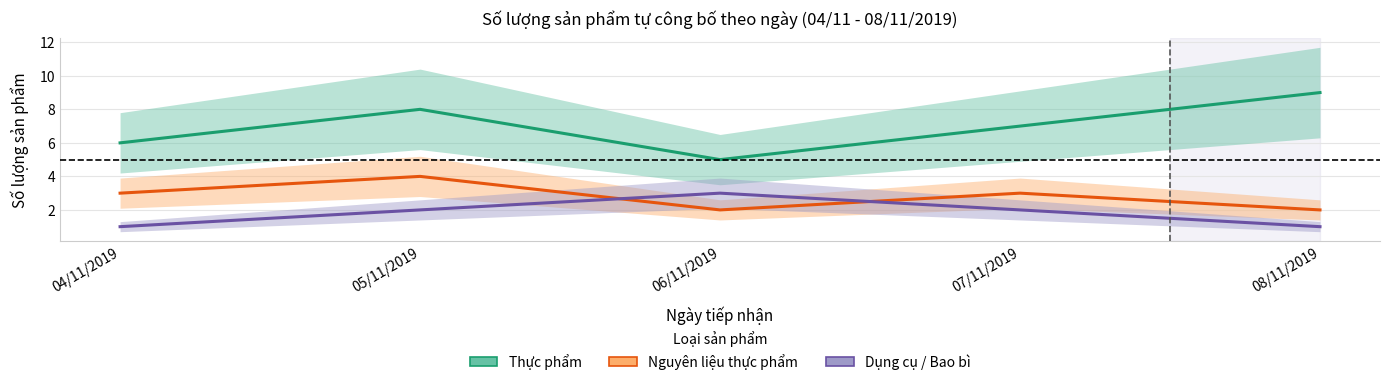

The value of Nguyên liệu thực phẩm at 05/11/2019 is 4. True or false?

True